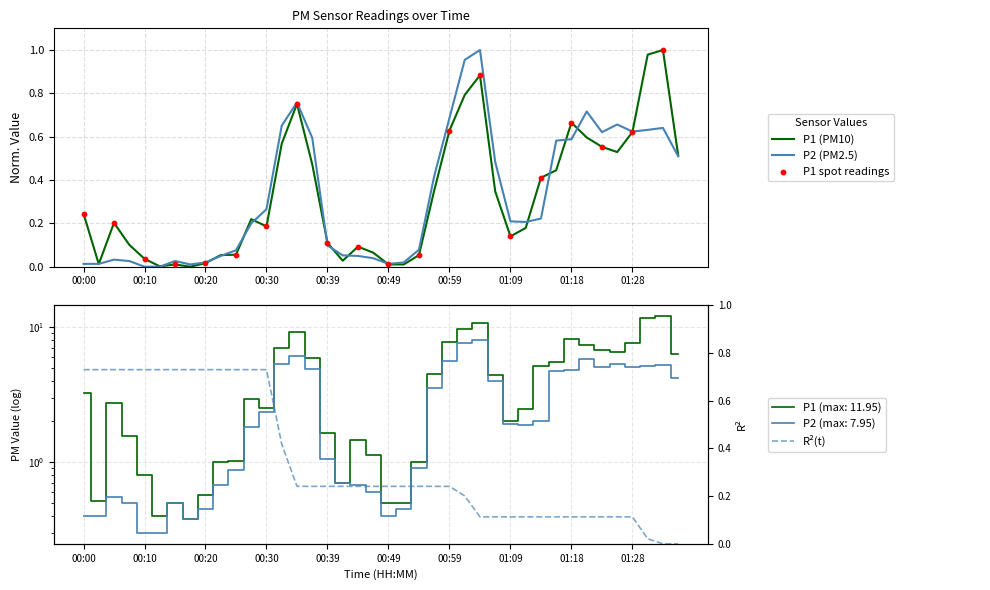

Which series contains the highest Y value?

P1